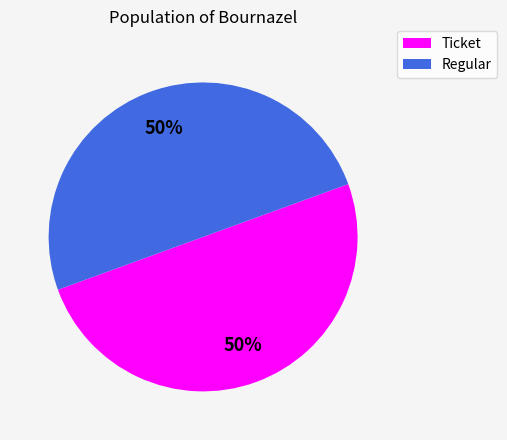

What percentage is the Regular slice, to the nearest percent?

50%